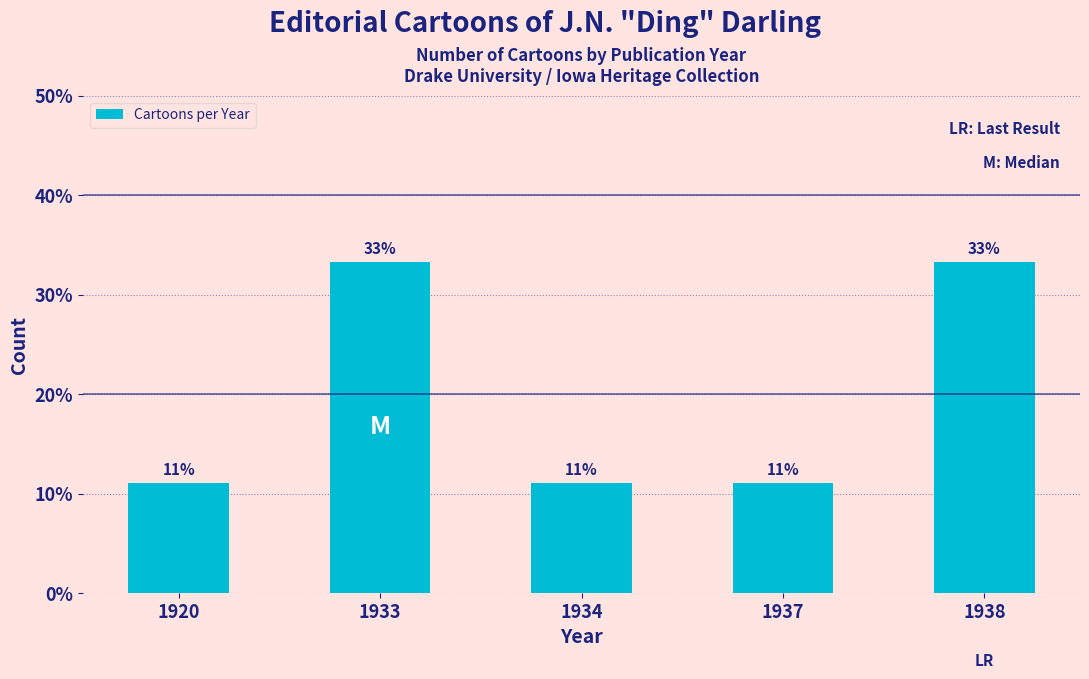

Reading right to left, transcribe all the data shown in this chart.

1938=33.3	1937=11.1	1934=11.1	1933=33.3	1920=11.1